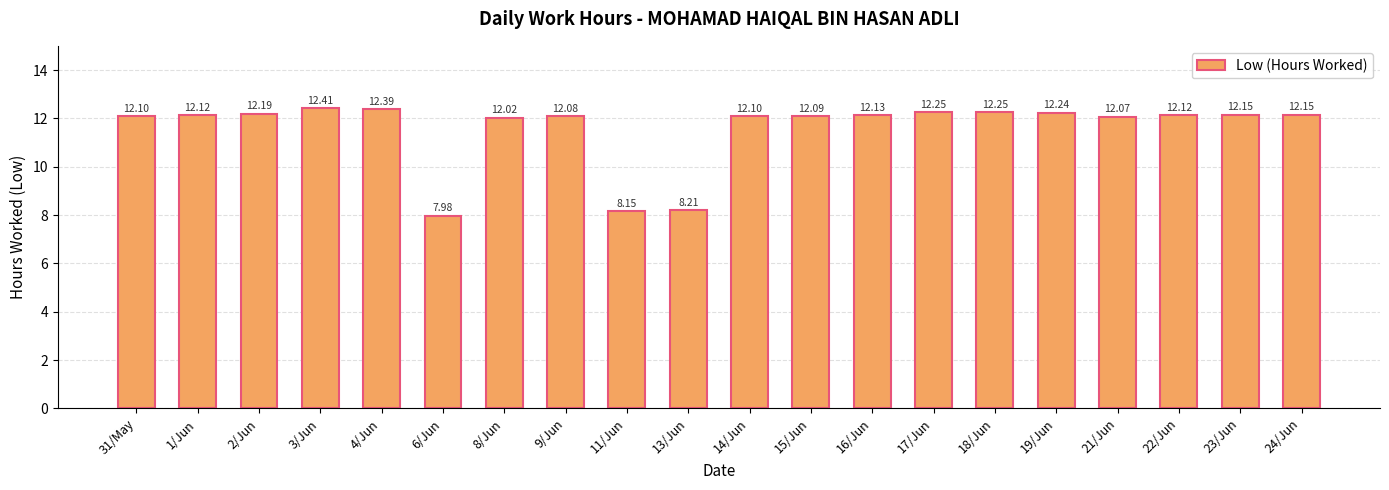

What is the minimum value shown in the chart?

8.0